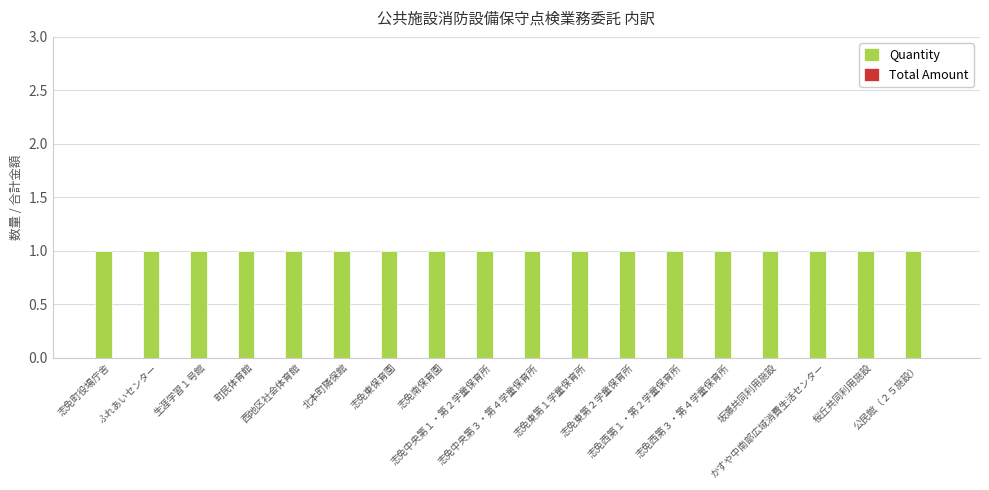

List the series in order of their peak value, lowest first.

Total Amount, Quantity